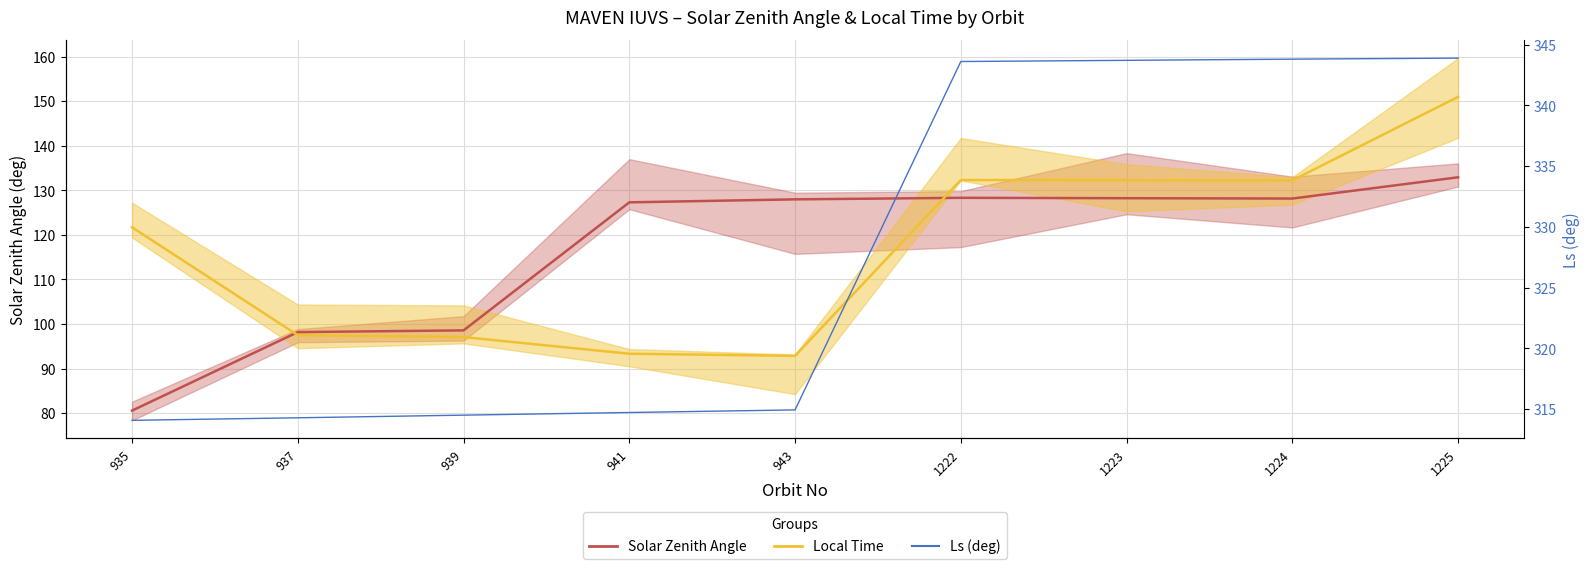

Which series has the widest spread of values?

Local Time